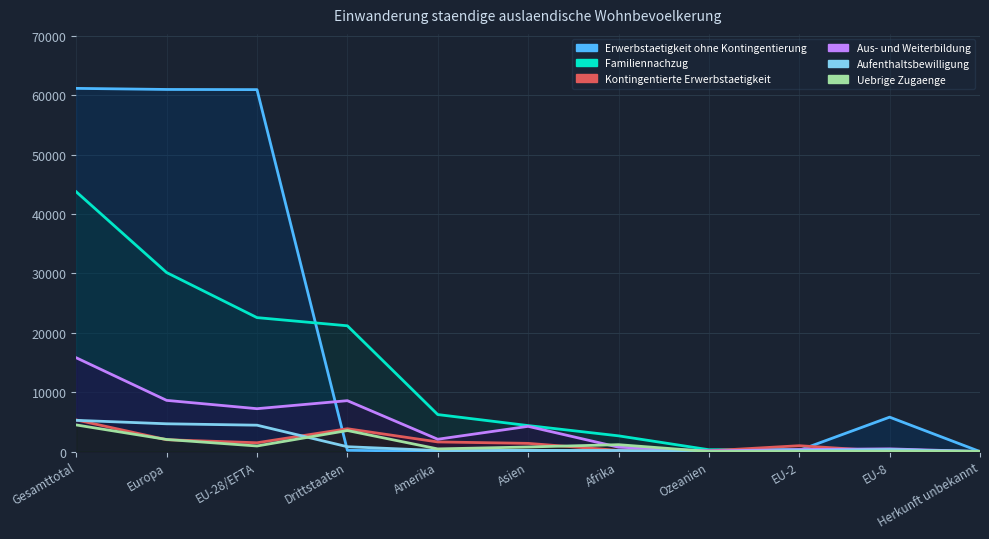

In Aufenthaltsbewilligung, how many points are higher than both neighbors (excluding endpoints)?

2